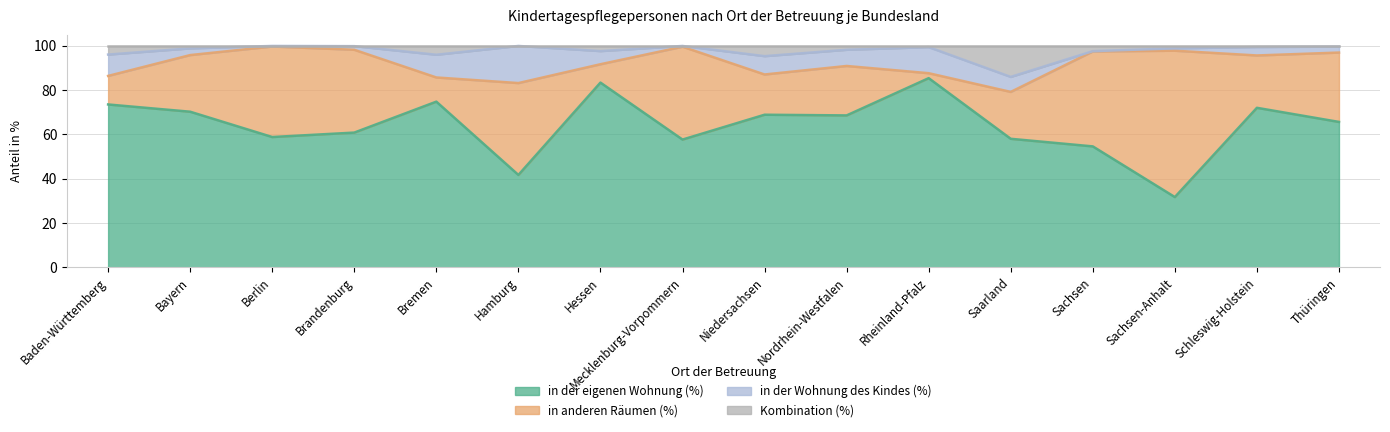

Where is the first local minimum for in der eigenen Wohnung (%)?

Berlin